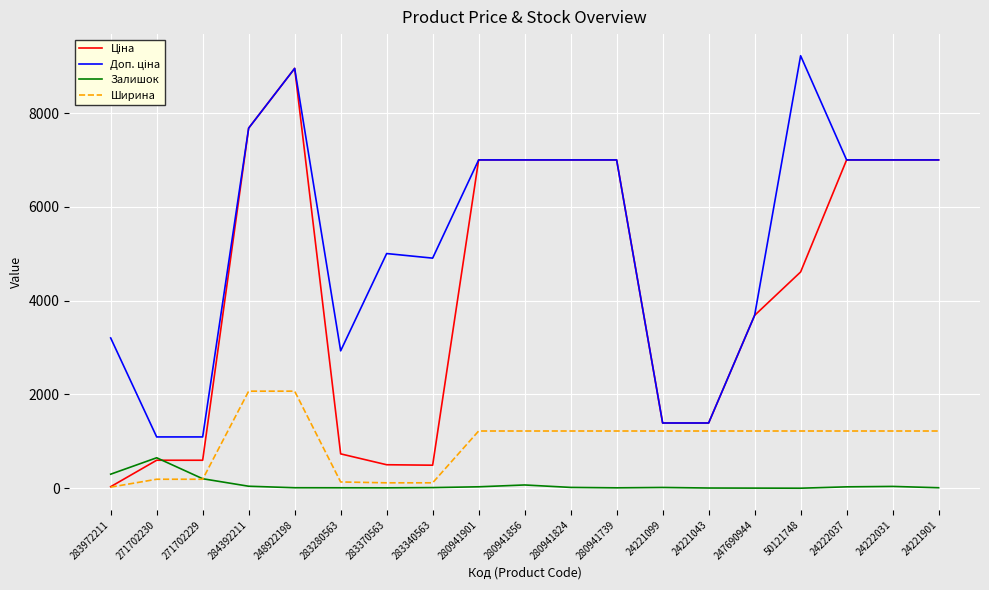

At which label does Залишок reach its peak?

271702230